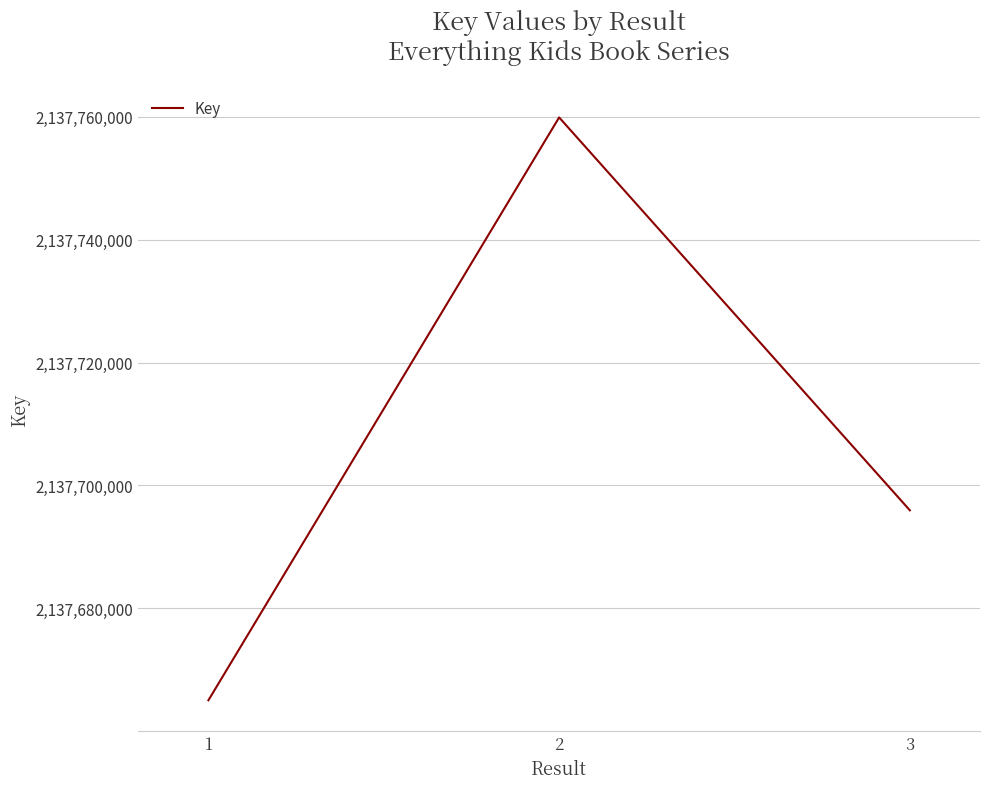

What is the sum of all values?

6413120852